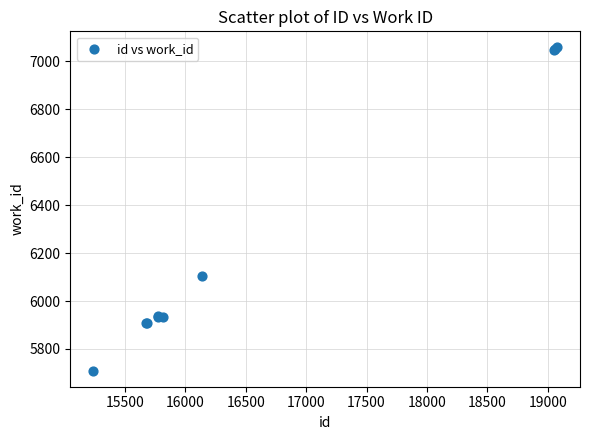

What Y value in the scatter plot is closest to 6383?

6104